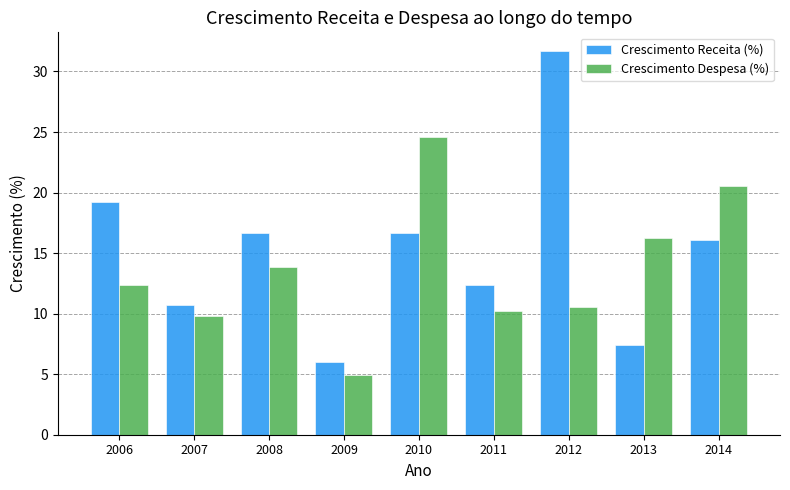

The value of Crescimento Receita (%) at 2011 is 3.4. True or false?

False